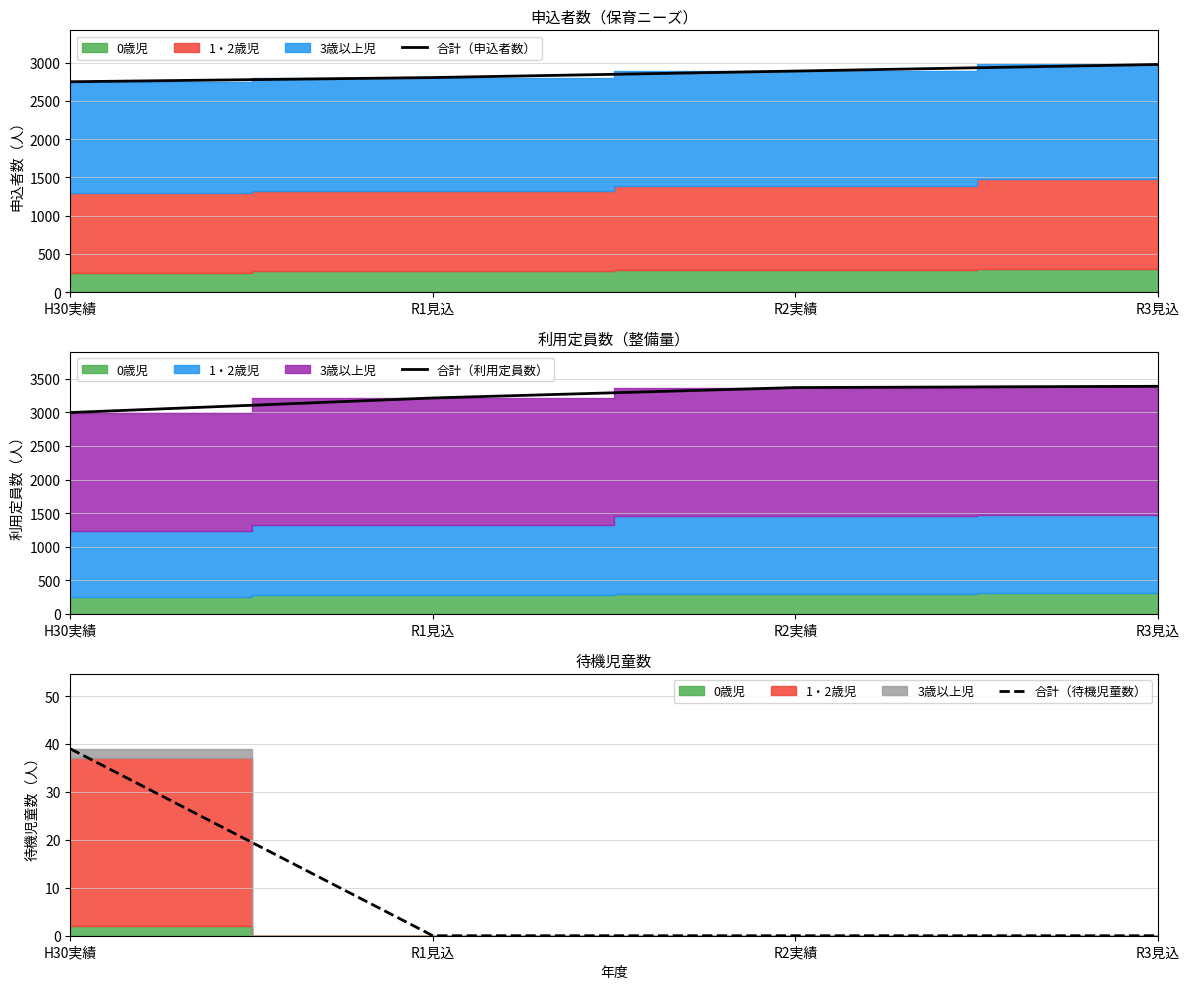

The value of 合計（待機児童数） at R1見込 is -20. True or false?

False